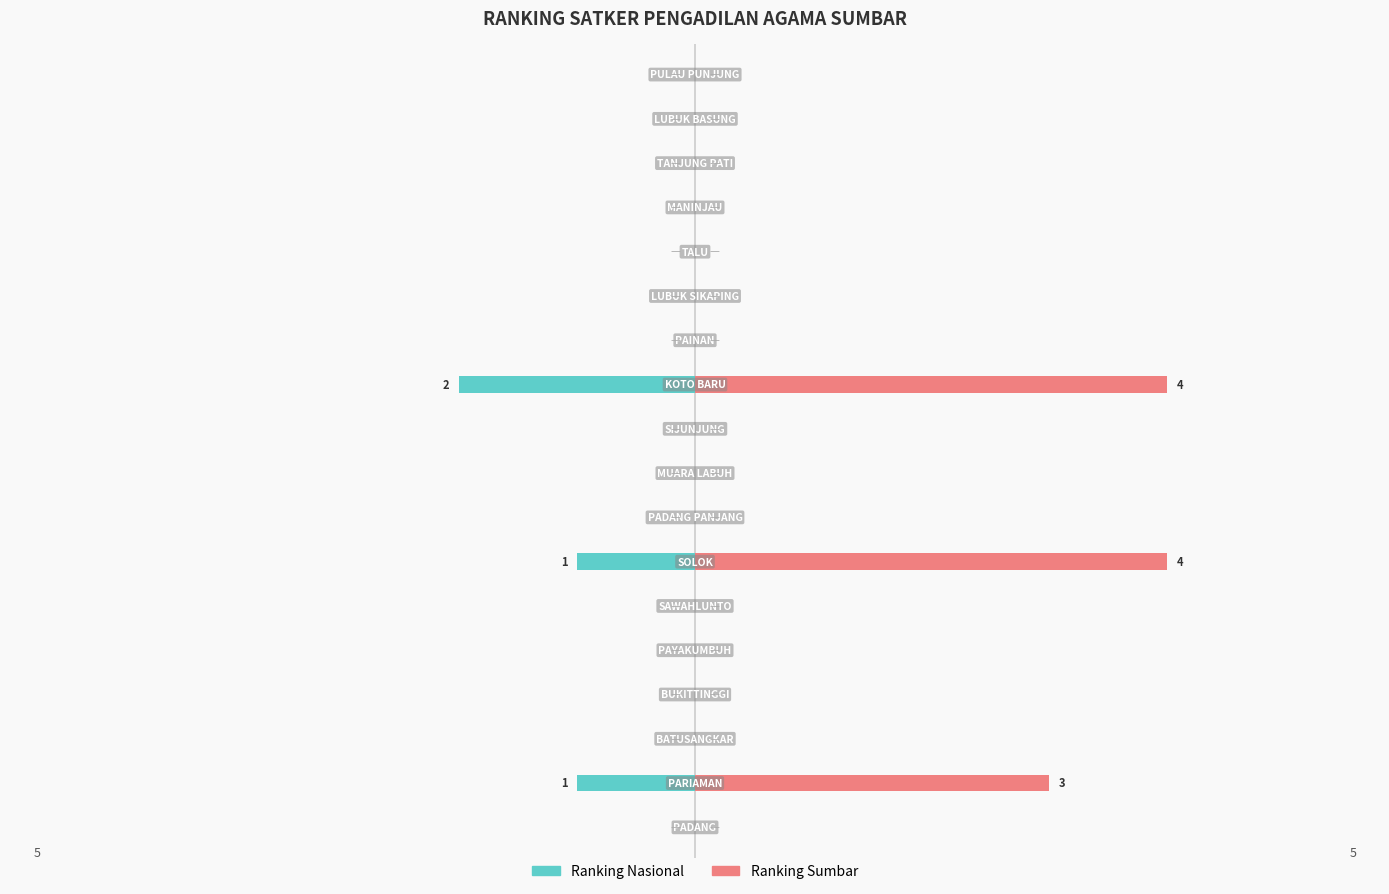

What are all the series names shown in the legend?

Ranking Nasional, Ranking Sumbar